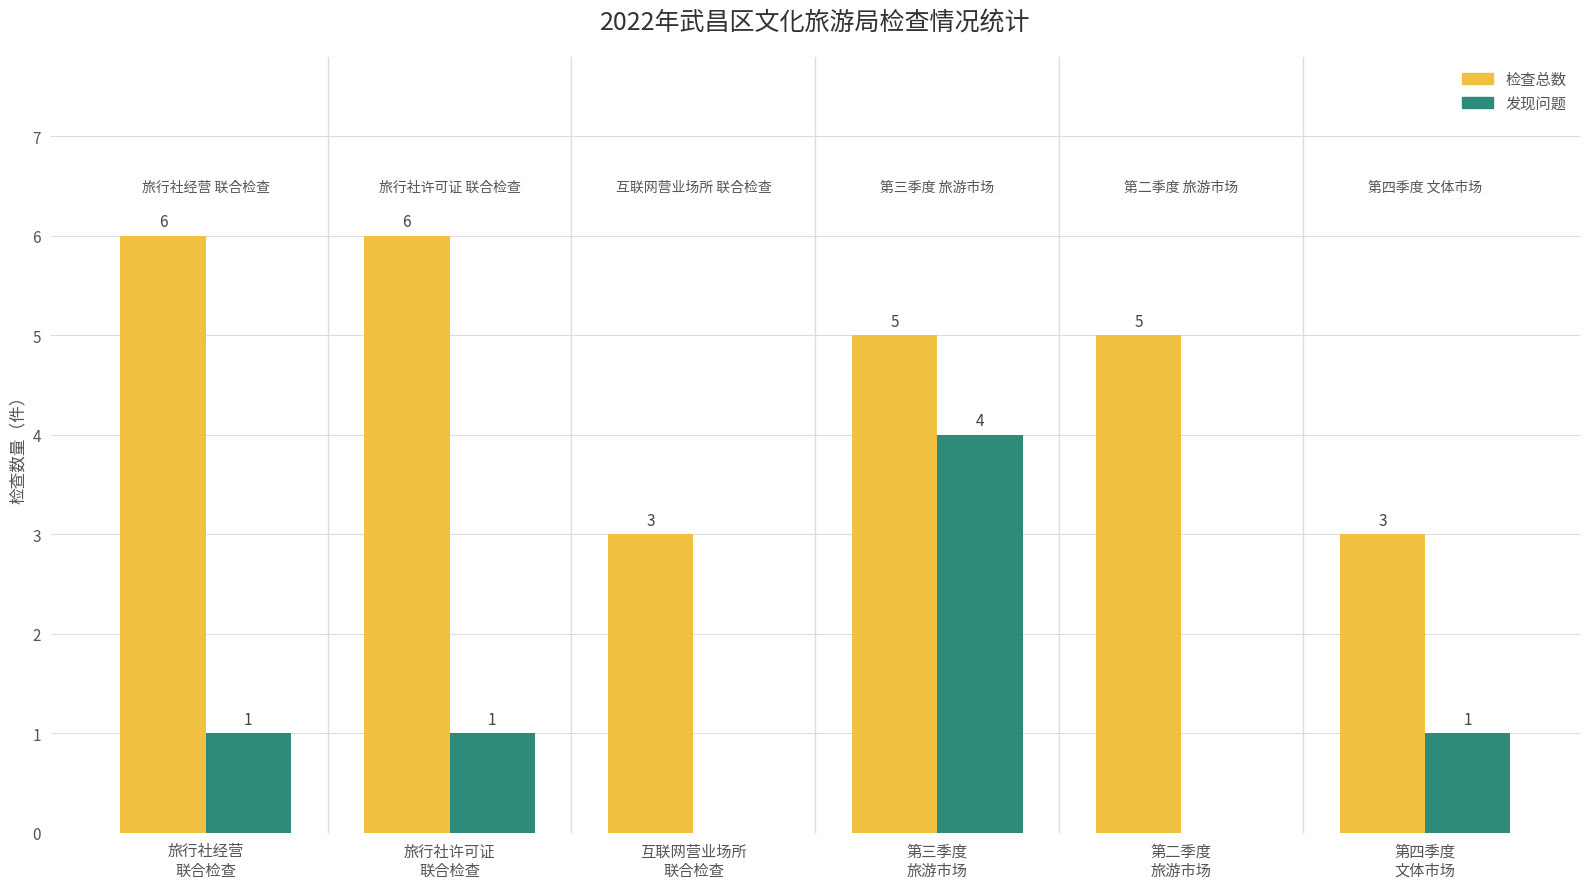

Is it true that 检查总数 equals 9 at 第三季度
旅游市场?

False